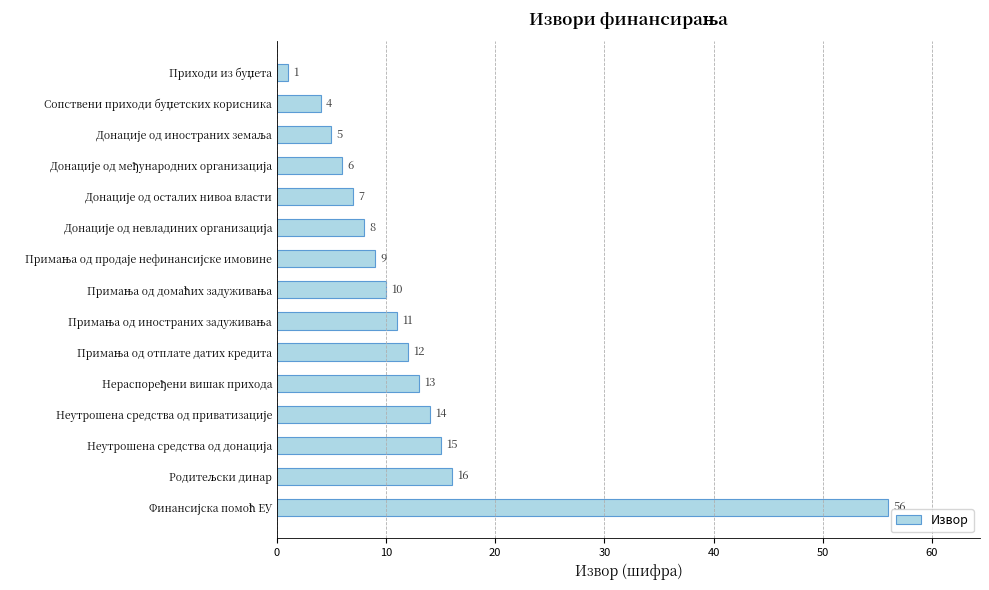

Count the number of data series in this chart.

1